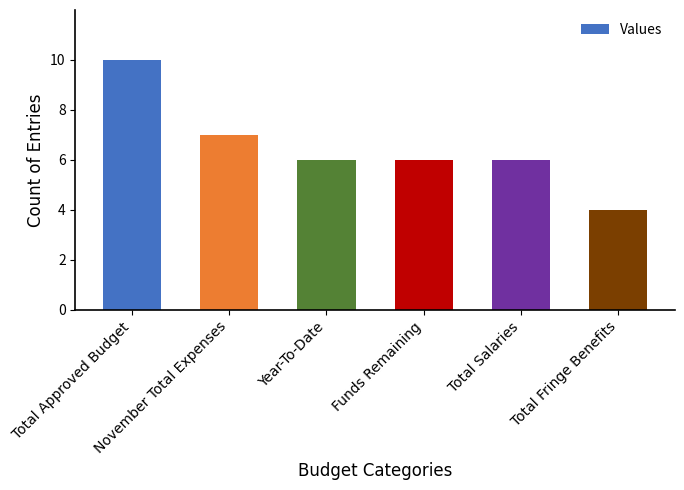

At which category does the chart reach its minimum across all series?

Total Fringe Benefits